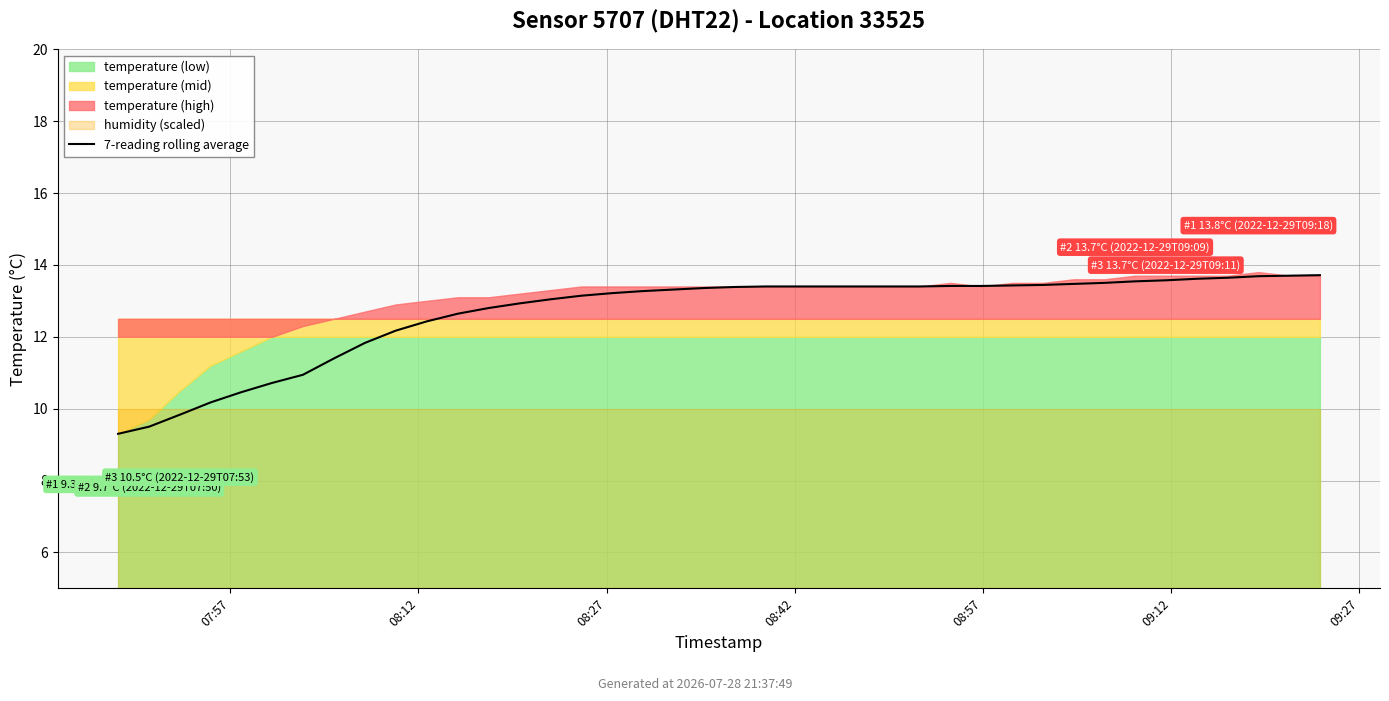

What is the average value?

12.7